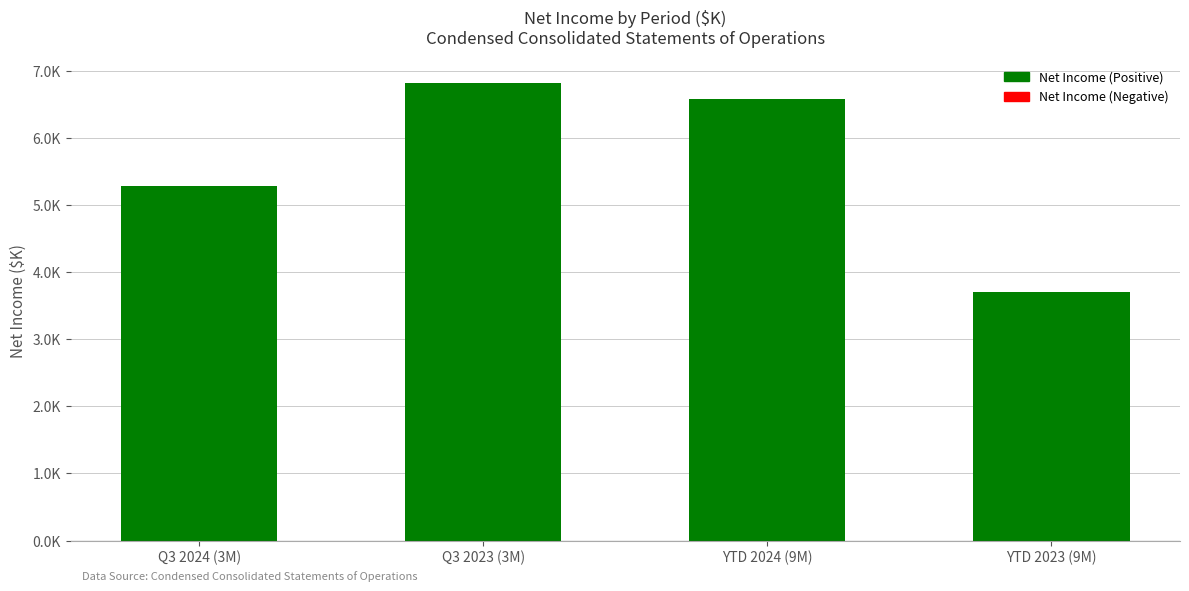

What is the label of the 3rd bar from the left?

YTD 2024 (9M)